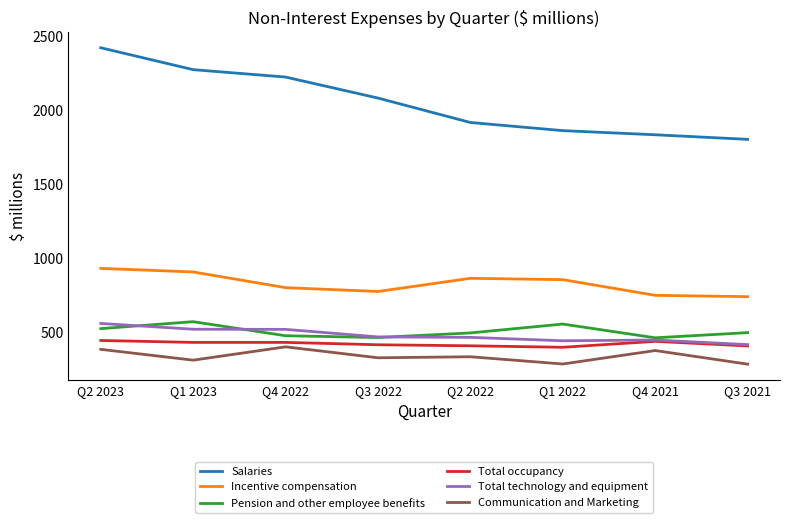

What is the maximum value shown in the chart?

2424